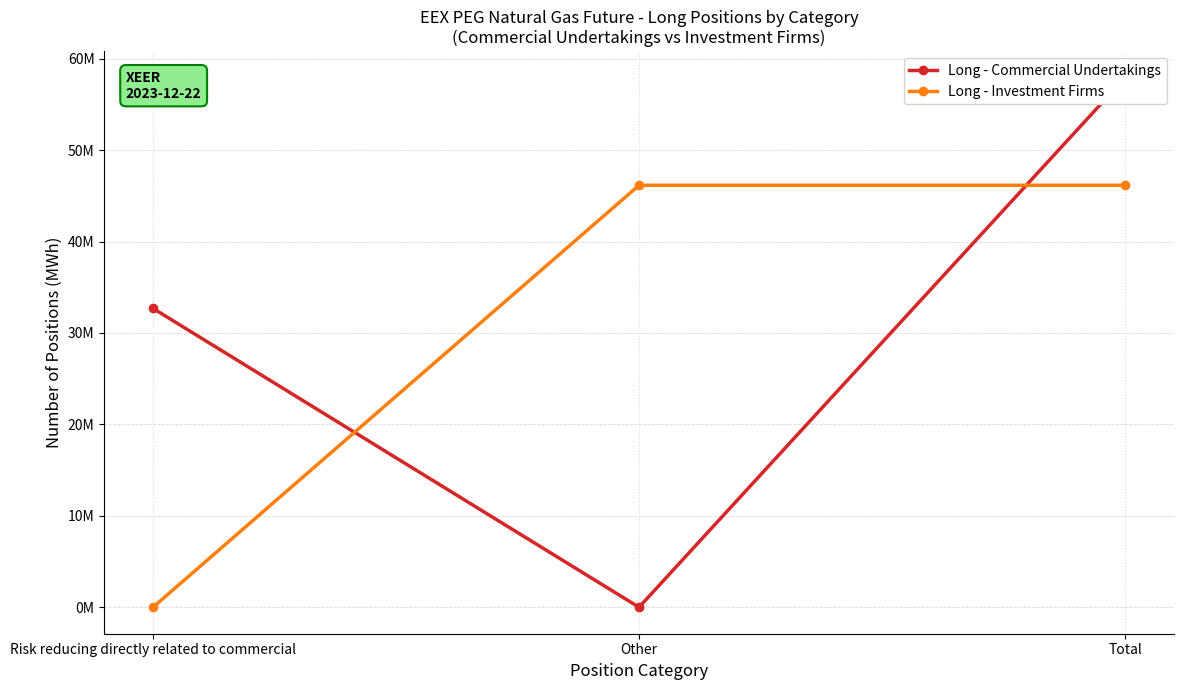

What is the label of the 1st point from the left?

Risk reducing directly related to commercial